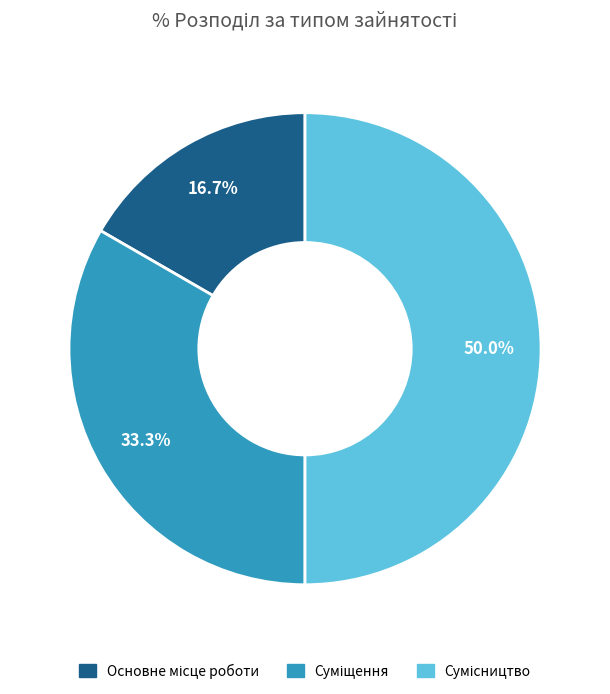

How many slices are in this pie chart?

3